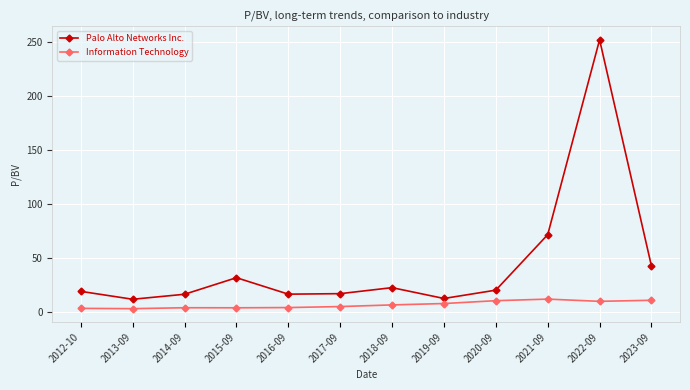

In Palo Alto Networks Inc., how many points are higher than both neighbors (excluding endpoints)?

3